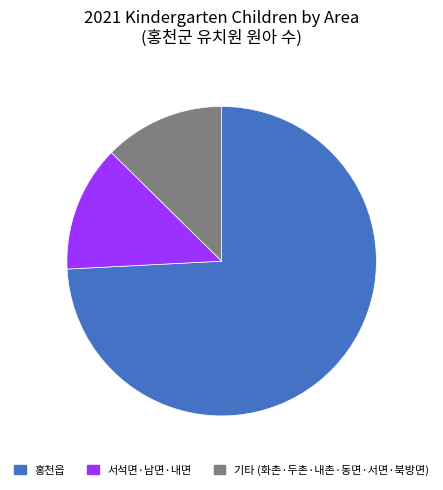

How many segments does this pie chart have?

3